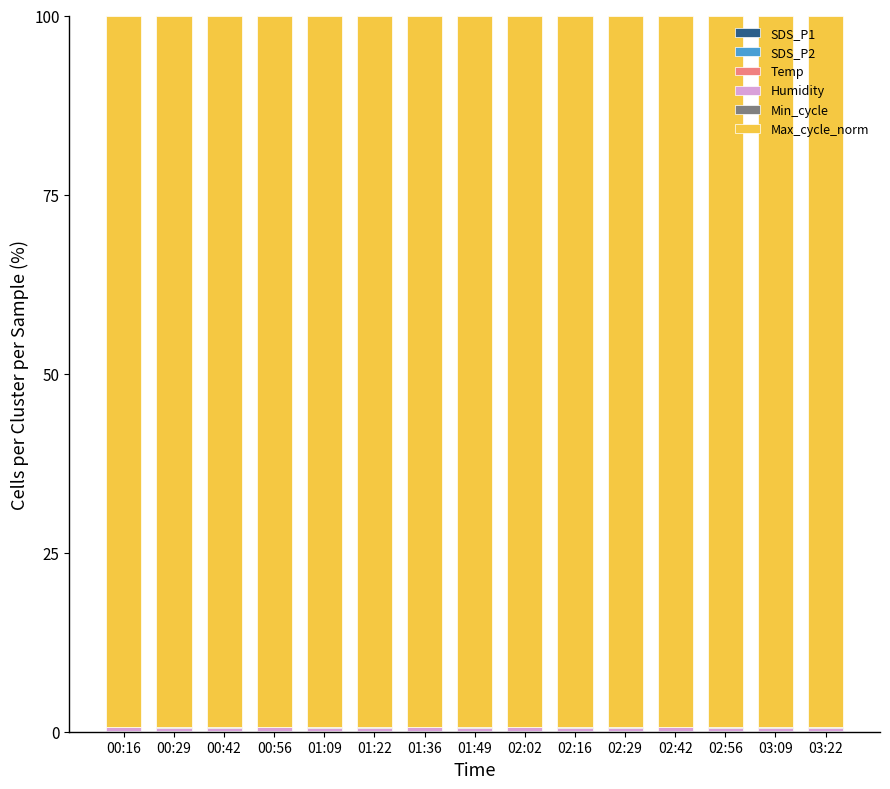

Is it true that Min_cycle equals 0.1 at 01:22?

False